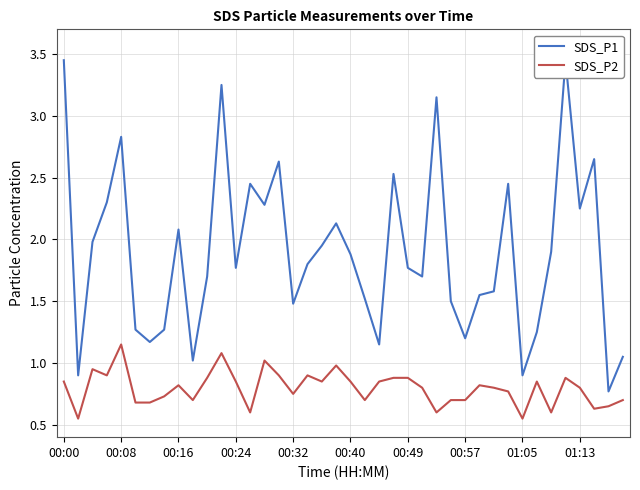

List the series in order of their peak value, highest first.

SDS_P1, SDS_P2